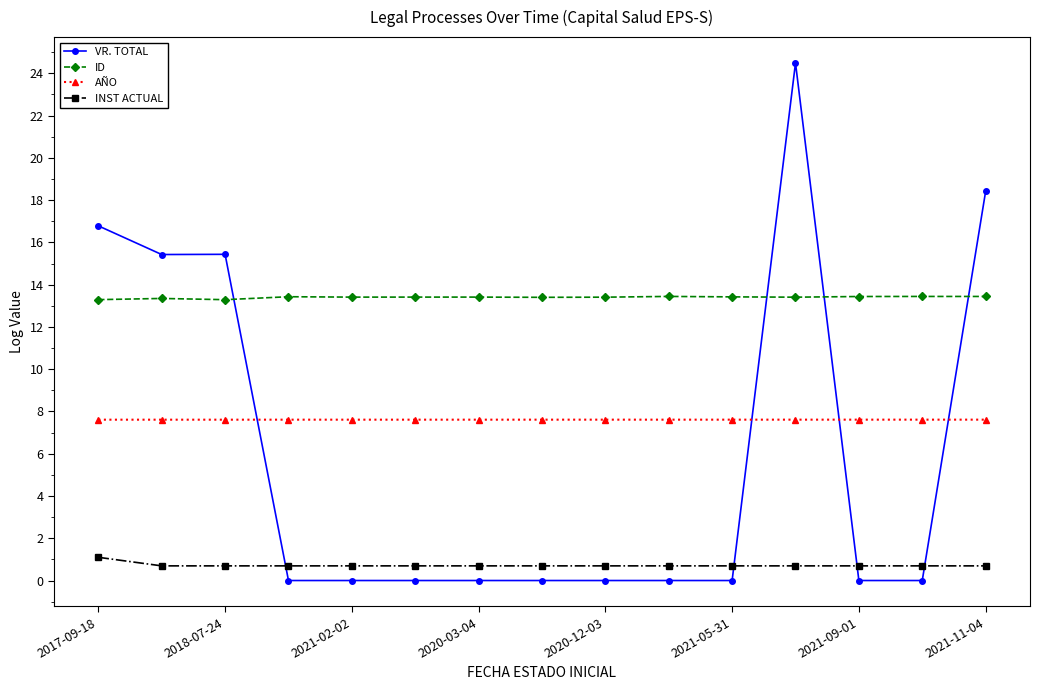

Rank the series by their maximum value, from lowest to highest.

INST ACTUAL, AÑO, ID, VR. TOTAL